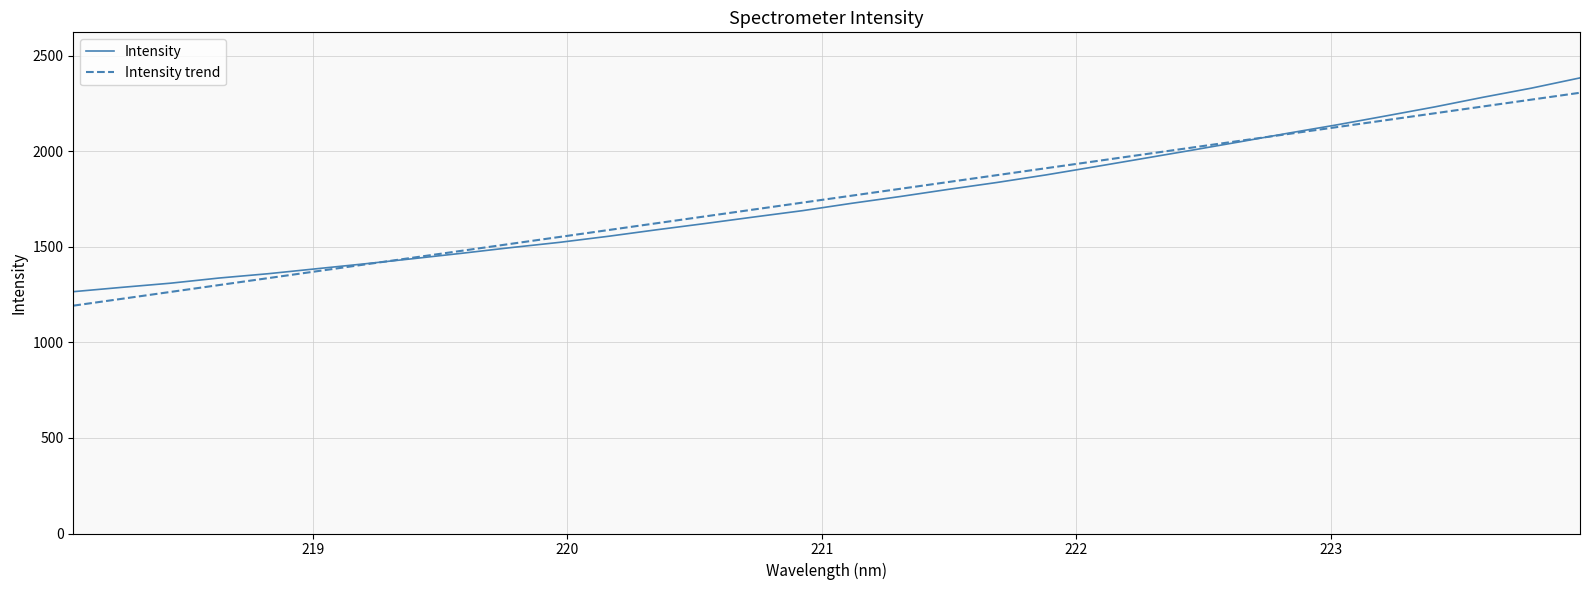

What is the greatest value displayed?

2384.5